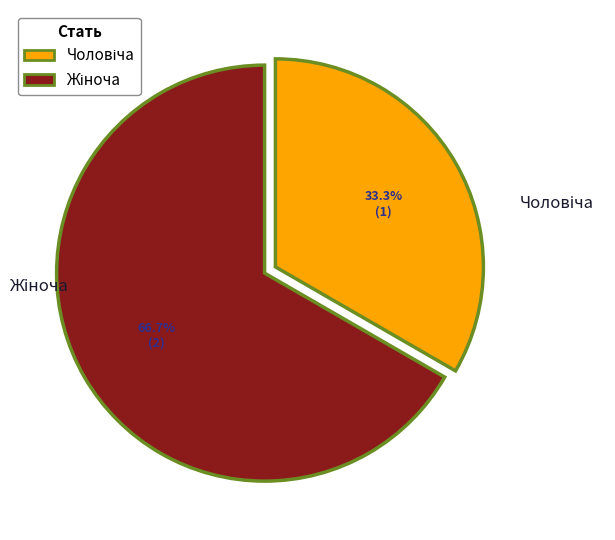

How many slices are in this pie chart?

2